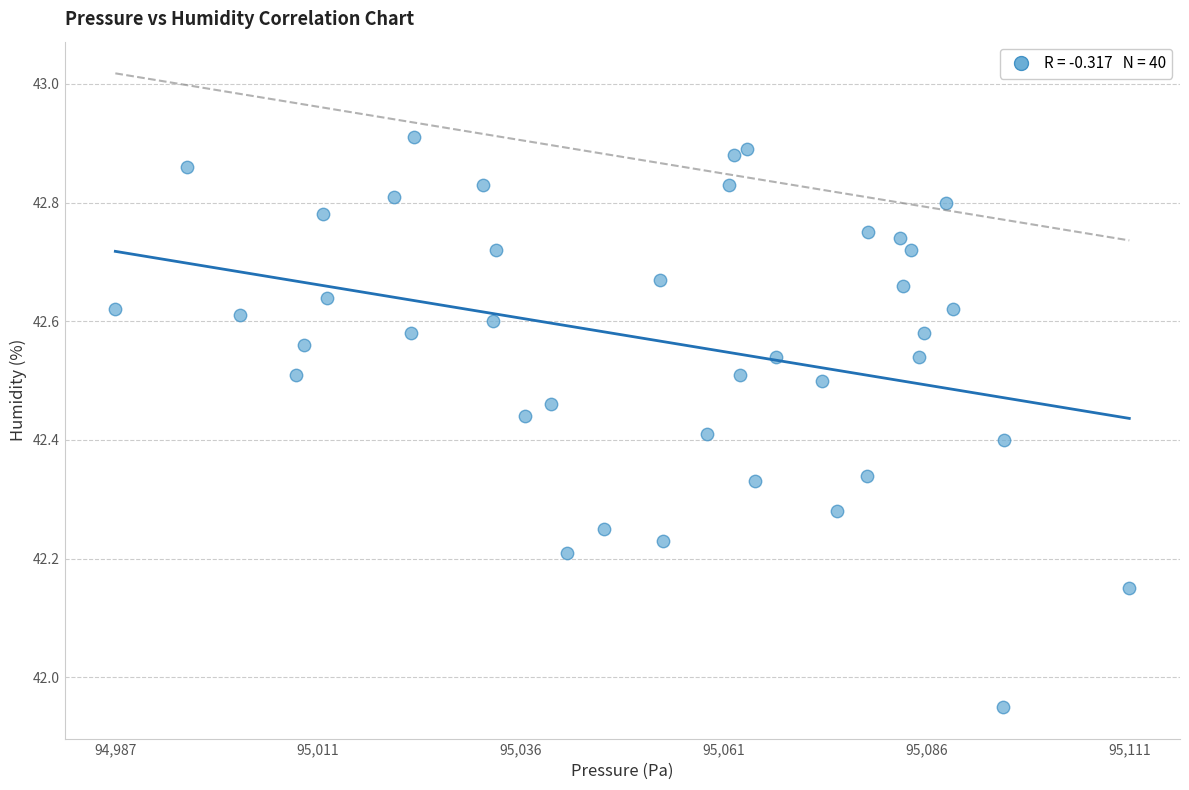

What is the range of X values (max minus min)?

124.5